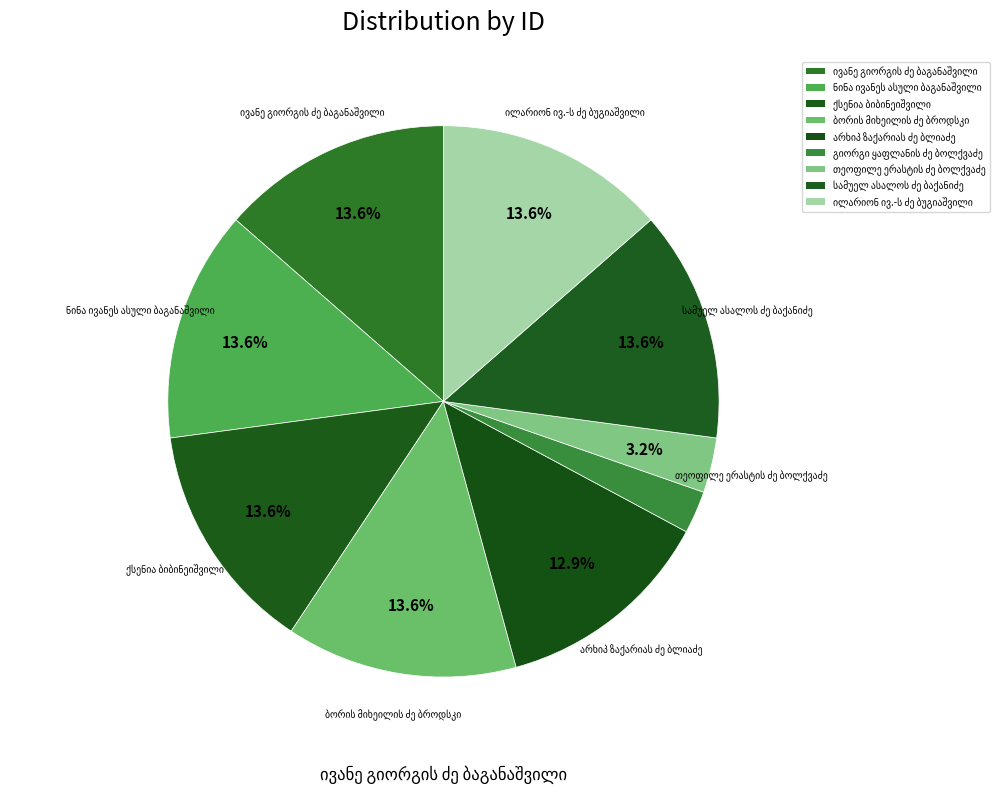

To the nearest percent, what portion does სამუელ ასალოს ძე ბაქანიძე represent?

14%